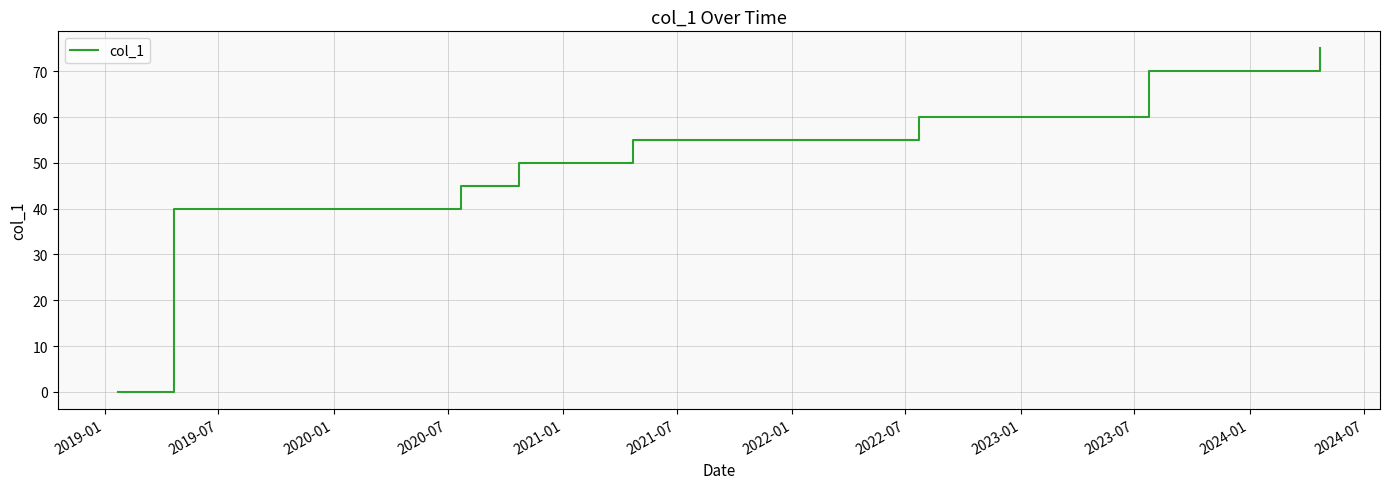

Does the chart display data point markers on the line(s)?

No